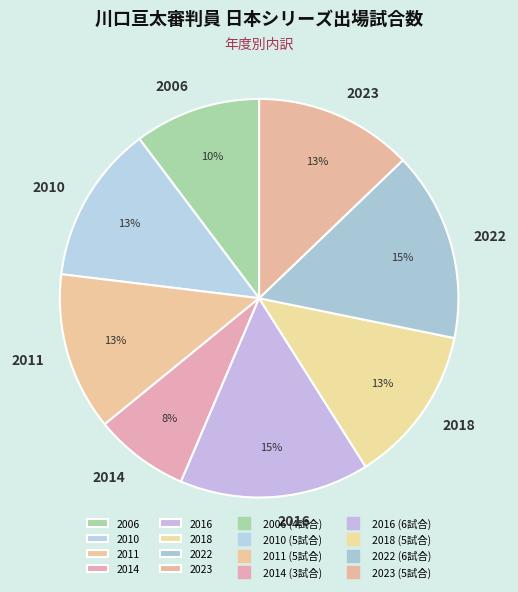

To the nearest percent, what is the difference between the 2010 and 2006 slice percentages?

3%